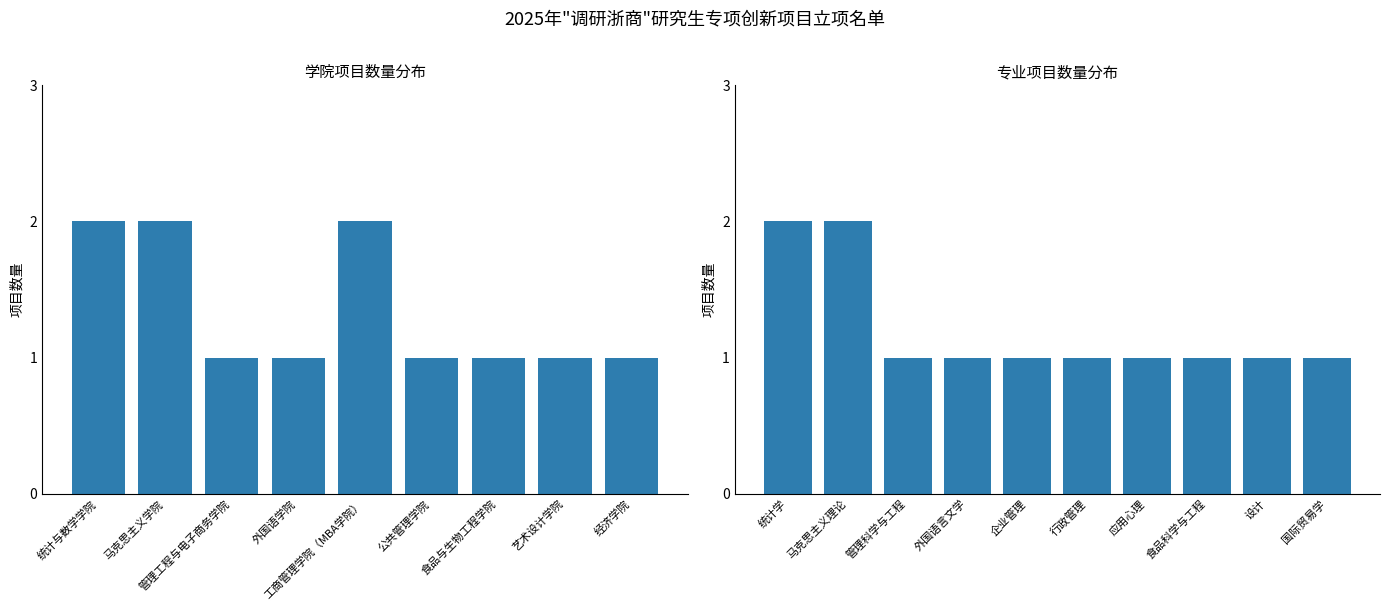

What is the difference between the second highest and second lowest values?

1